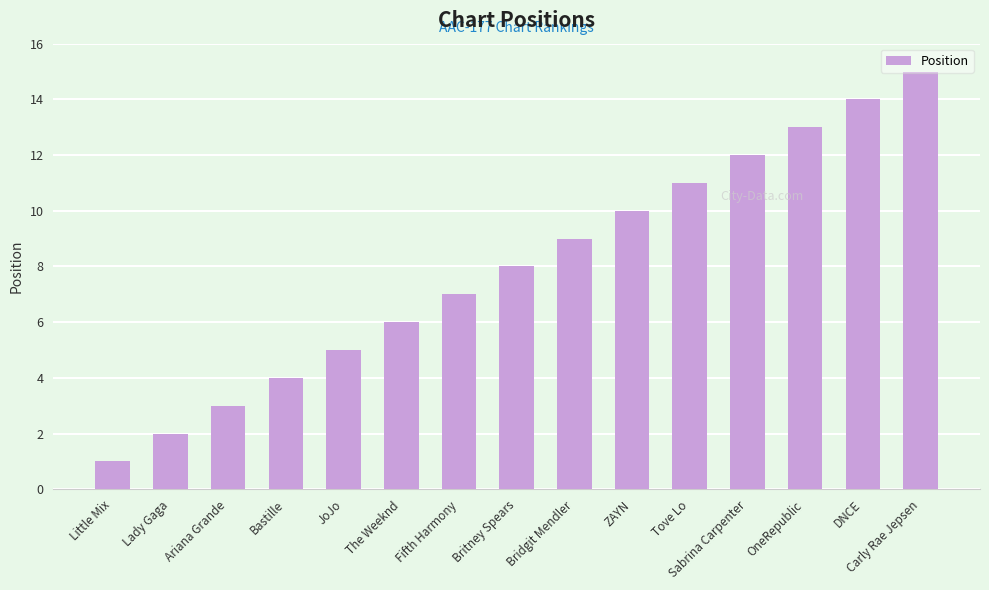

Reading left to right, list all the values displayed in this chart.

Little Mix=1	Lady Gaga=2	Ariana Grande=3	Bastille=4	JoJo=5	The Weeknd=6	Fifth Harmony=7	Britney Spears=8	Bridgit Mendler=9	ZAYN=10	Tove Lo=11	Sabrina Carpenter=12	OneRepublic=13	DNCE=14	Carly Rae Jepsen=15